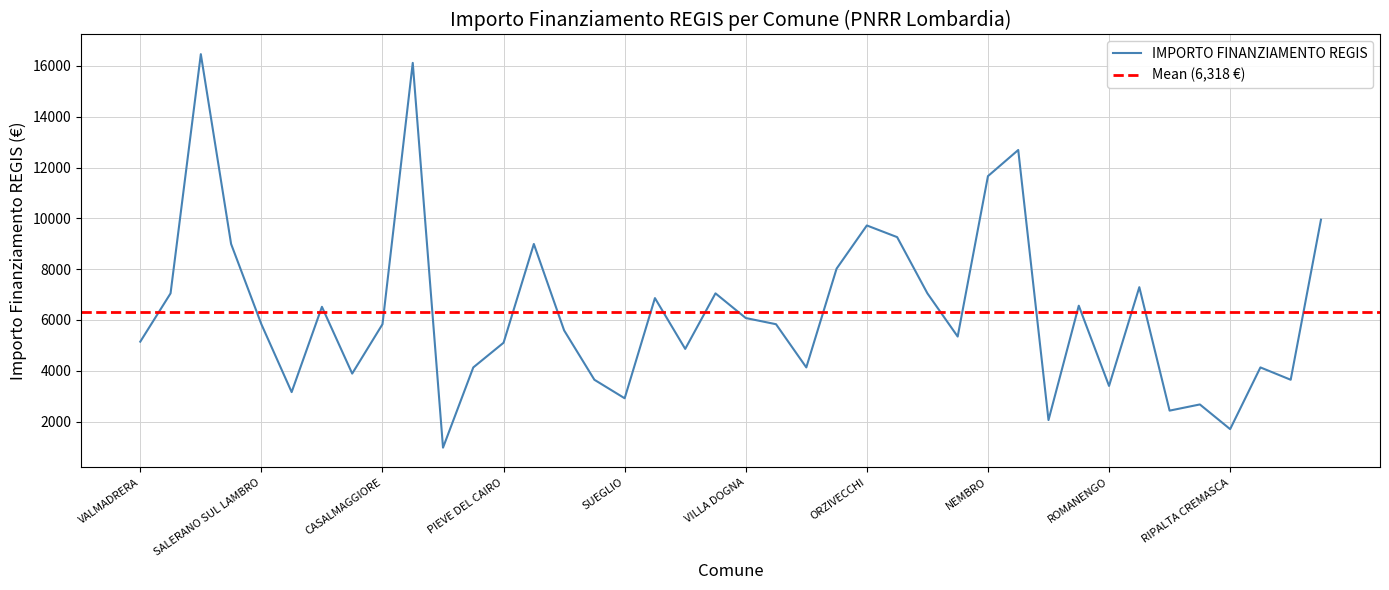

List the labels in order of value, largest first.

CABIATE, SESTO CALENDE, PALAZZOLO SULLOGLIO, NEMBRO, GUSSAGO, ORZIVECCHI, MISINTO, SAN ROCCO AL PORTO, PERLEDO, CAMPOSPINOSO ALBAREDO, MONTESEGALE, SANTO STEFANO TICINO, SAN ZENONE AL LAMBRO, OSPEDALETTO LODIGIANO, CAPRIATE SAN GERVASIO, RIPALTA ARPINA, ORIGGIO, VILLA DOGNA, SALERANO SUL LAMBRO, TACENO, CASALMAGGIORE, SONGAVAZZO, SAN DANIELE PO, VALMADRERA, PIEVE DEL CAIRO, CASTELGERUNDO, RONCARO, CASTELNUOVO BOCCA DADDA, PIARIO, PIGRA, POGNANO, RONCOLA, ROMANENGO, CASTELLETTO DI BRANDUZZO, SUEGLIO, PIANENGO, SAN PAOLO, PIEVE EMANUELE, RIPALTA CREMASCA, PROSERPIO